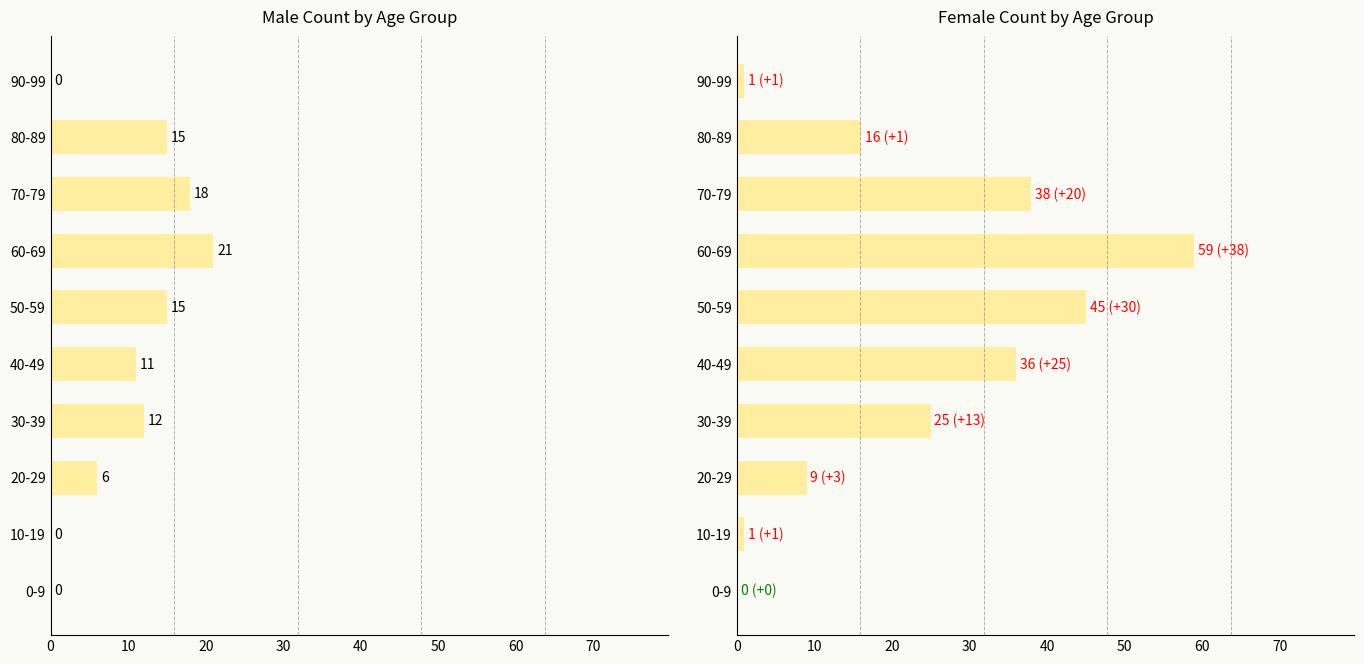

Where does the Female series first go above 25?

40-49